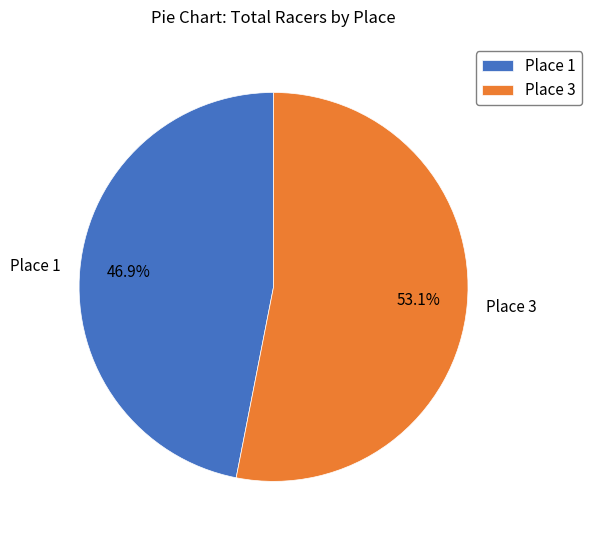

Which slice represents more than half of the pie?

Place 3